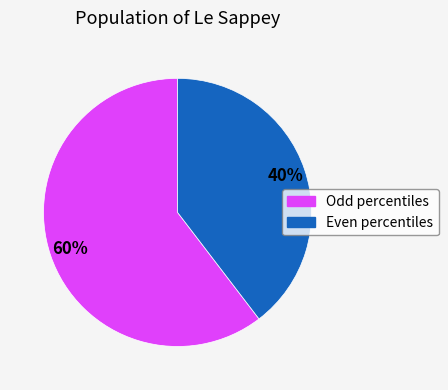

To the nearest percent, what is the average slice percentage?

50%